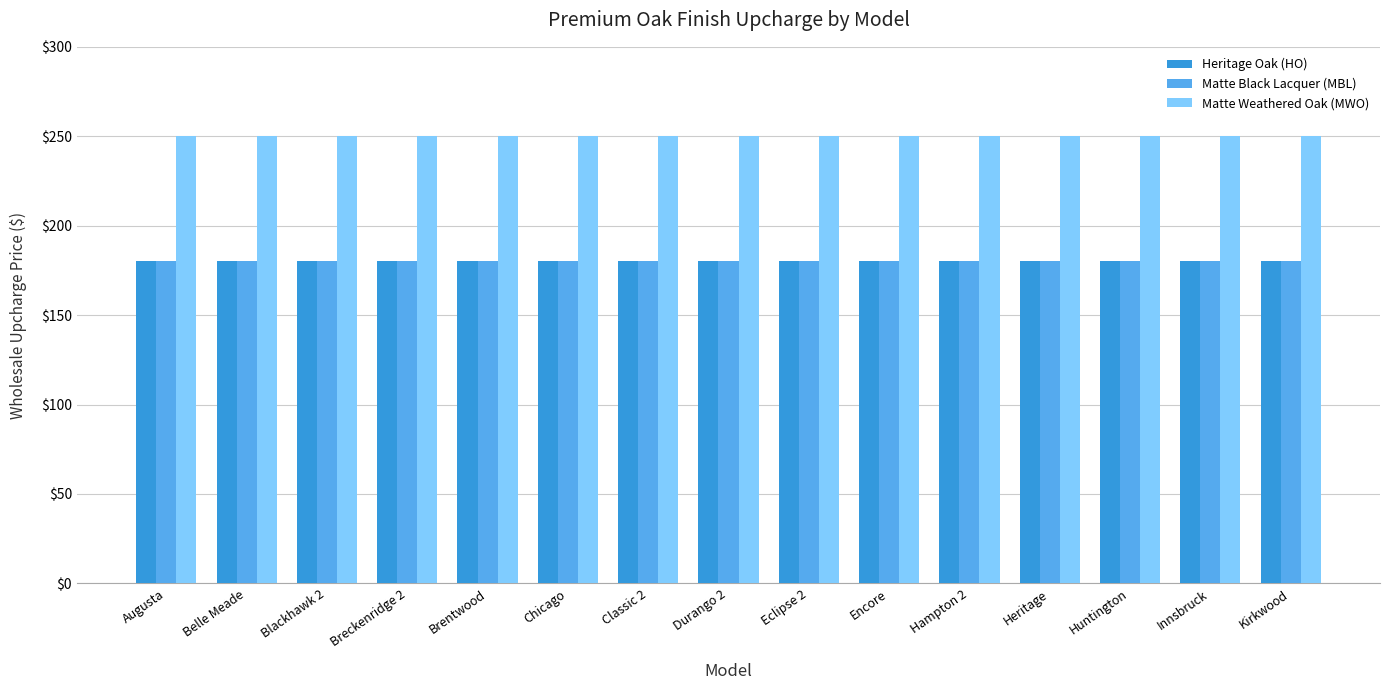

How many bars are there in total?

45